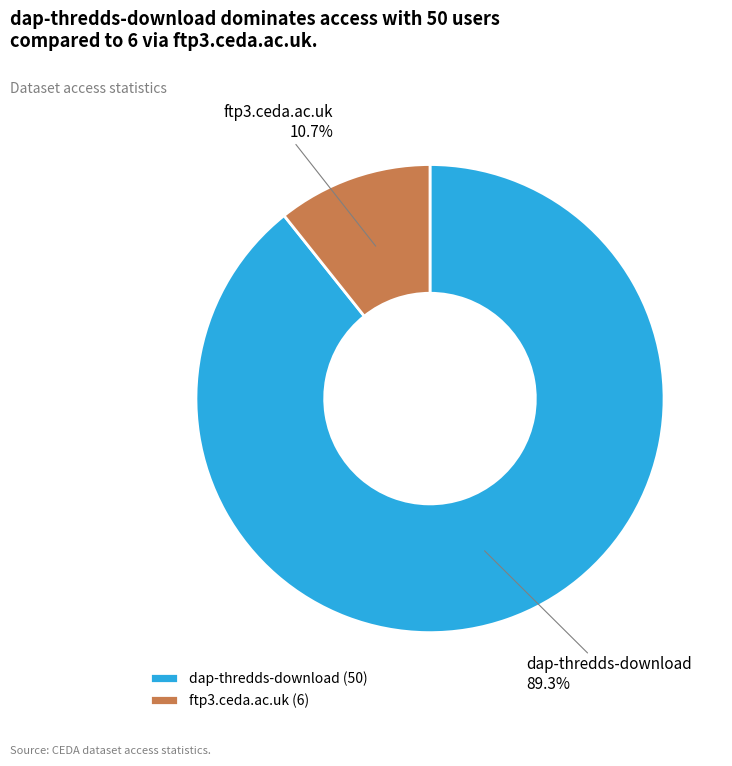

To the nearest percent, what is the average slice percentage?

50%